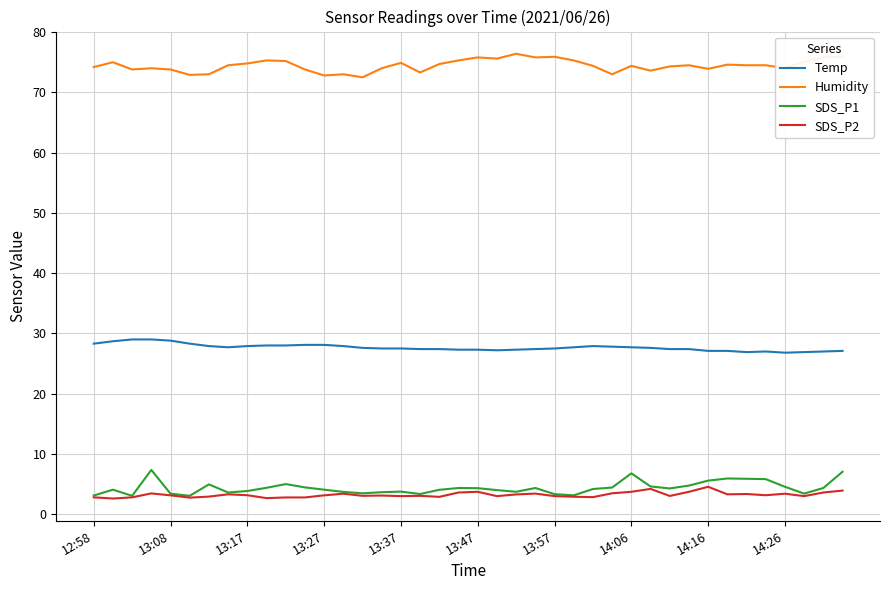

What is the highest value of the Humidity series?

76.4